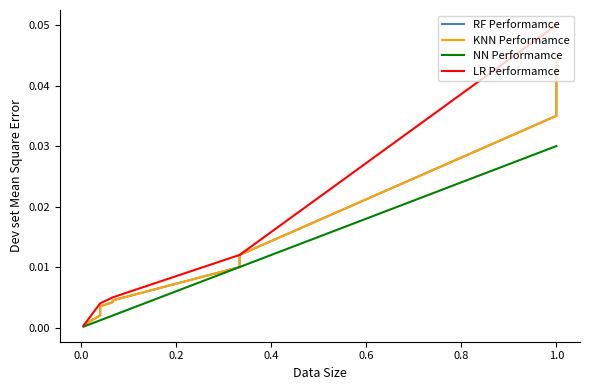

At how many categories does at least one series exceed 0?

15